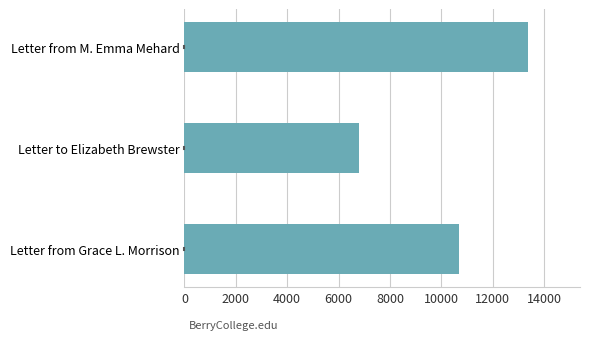

The value at Letter from Grace L. Morrison is 10676. True or false?

True